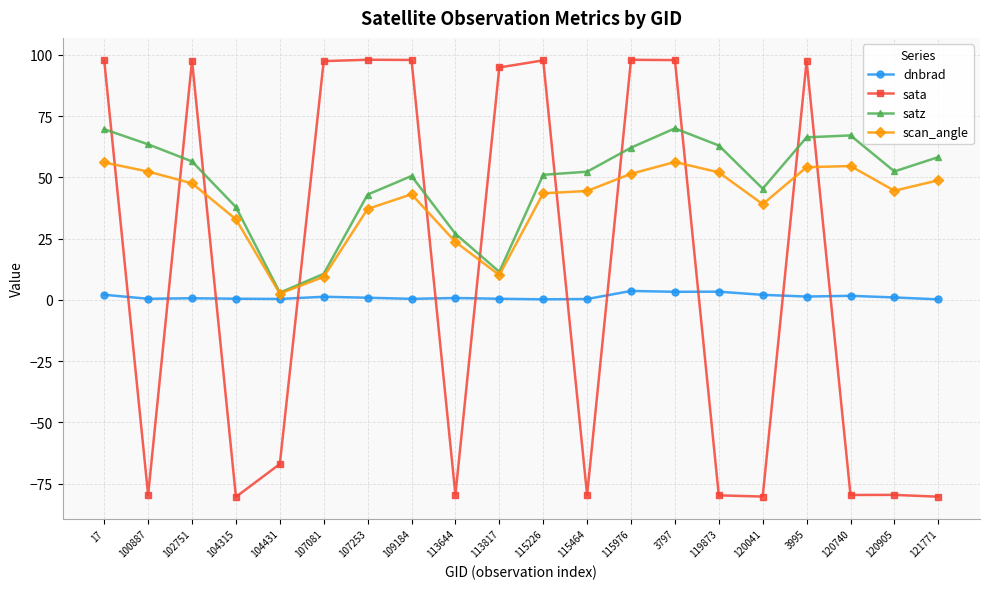

What is the sum of all dnbrad values?

24.8